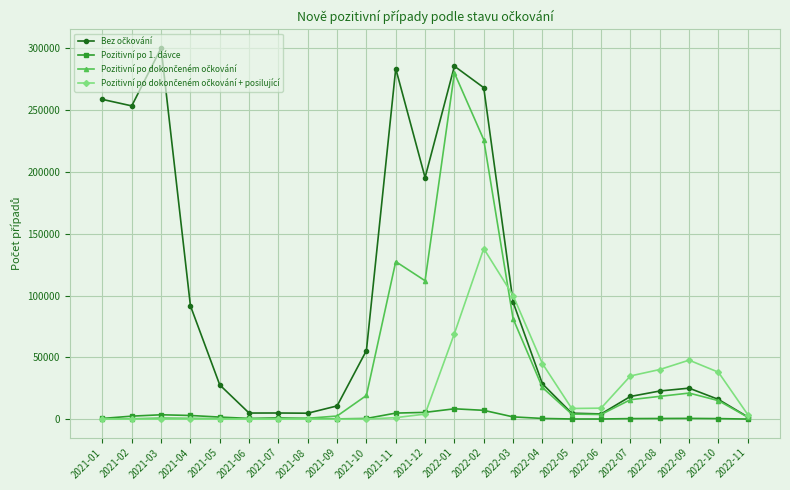

How many data points in Pozitivní po 1. dávce are less than 563?

11